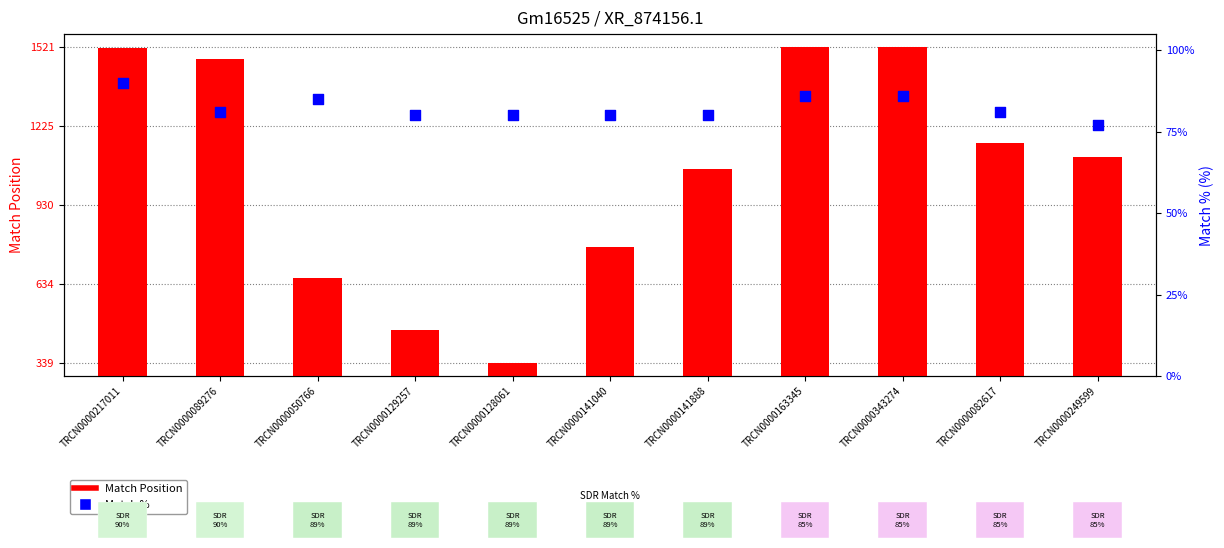

What are all the series names shown in the legend?

Match Position, Match %